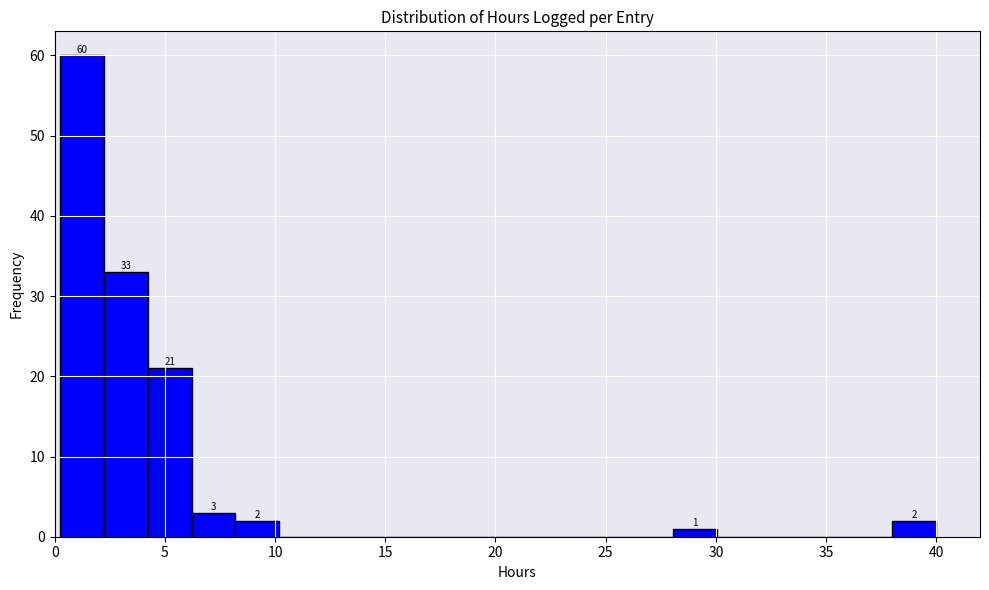

Read against the x-axis, roughly where is the centre of the tallest bar?

1.0